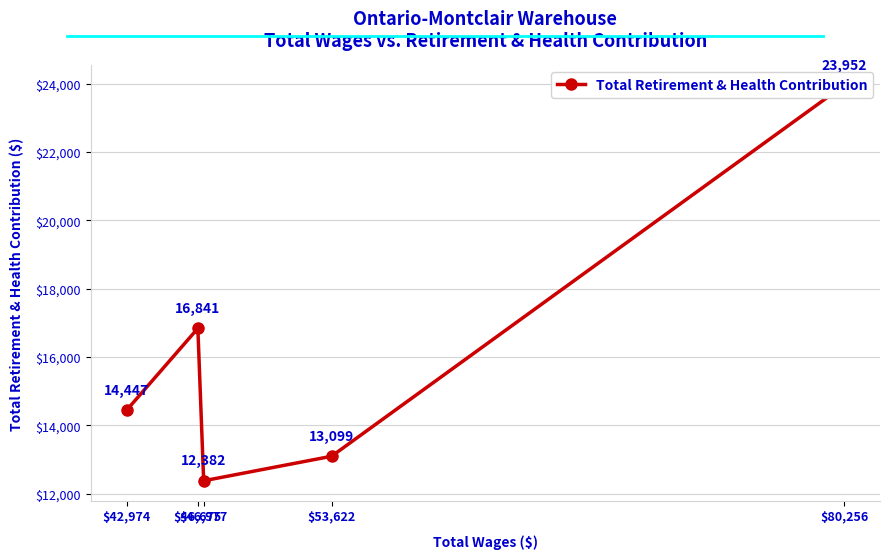

True or false: the data shows 12382 at $46,977.

True